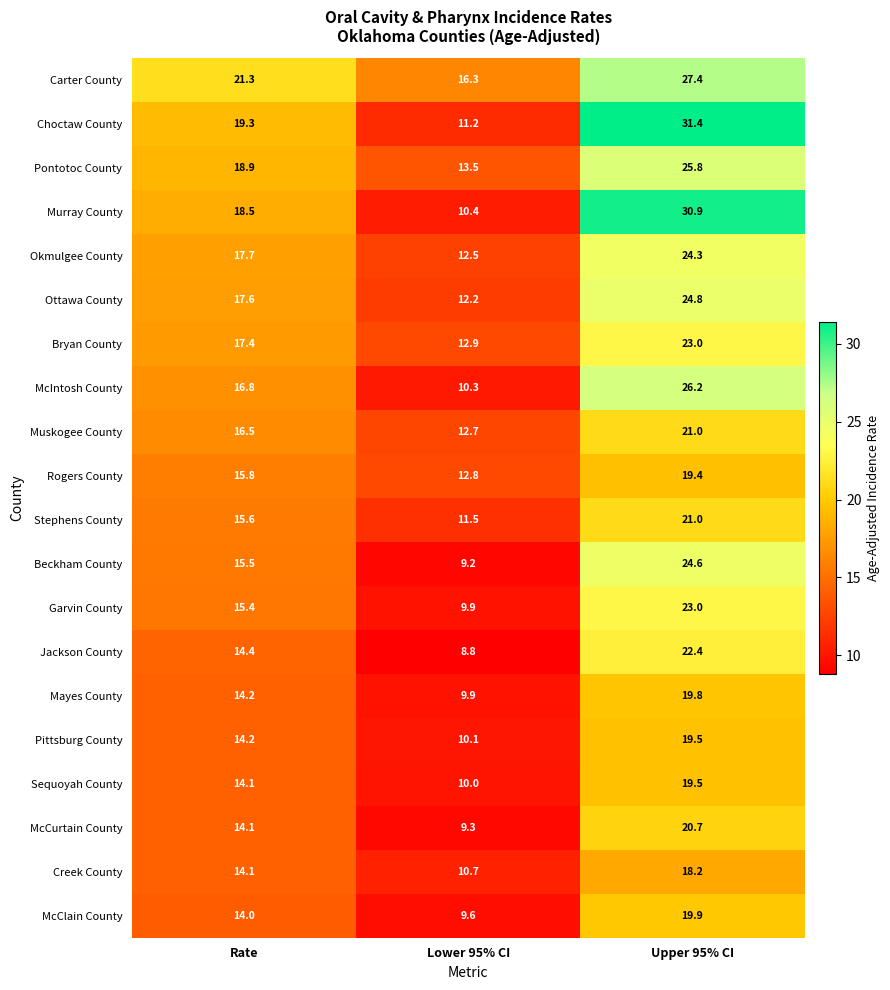

What value does the Bryan County series have at Rate?

17.4